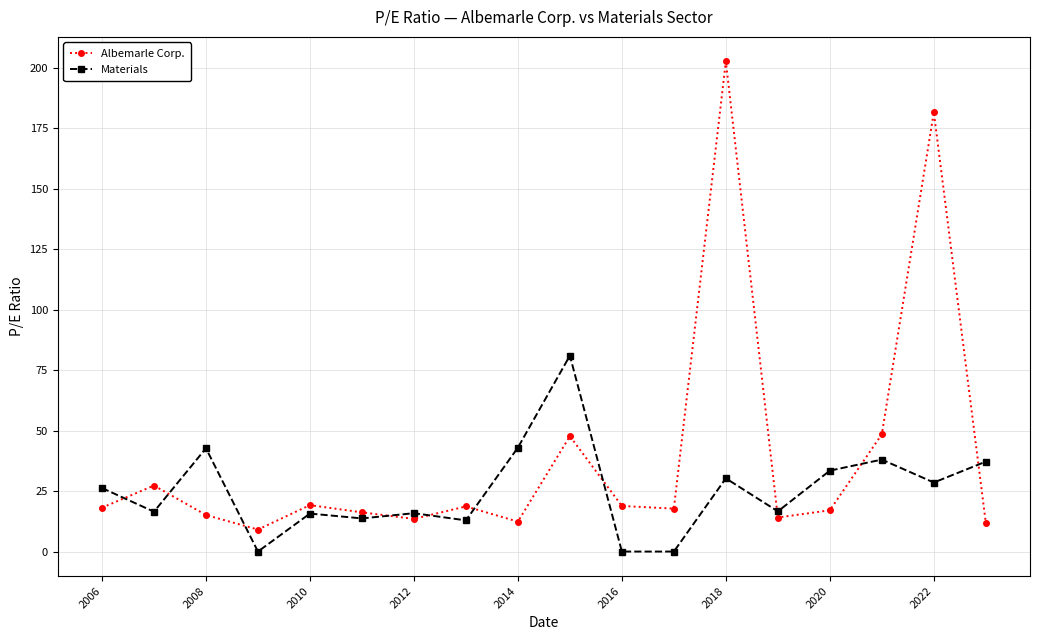

In Albemarle Corp., how many points are lower than both neighbors (excluding endpoints)?

5